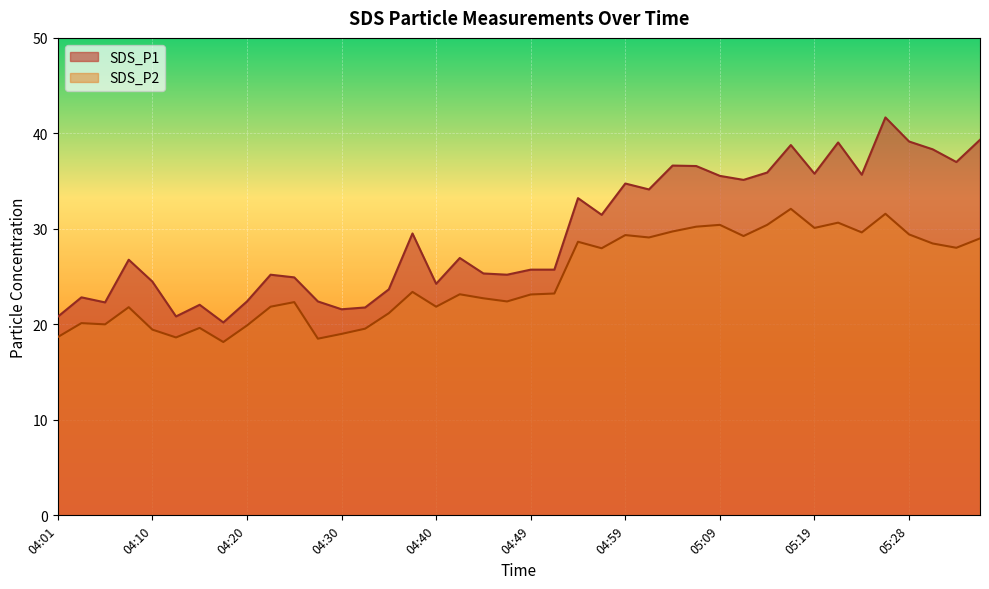

At 04:37, list the series in order from smallest to largest.

SDS_P2, SDS_P1